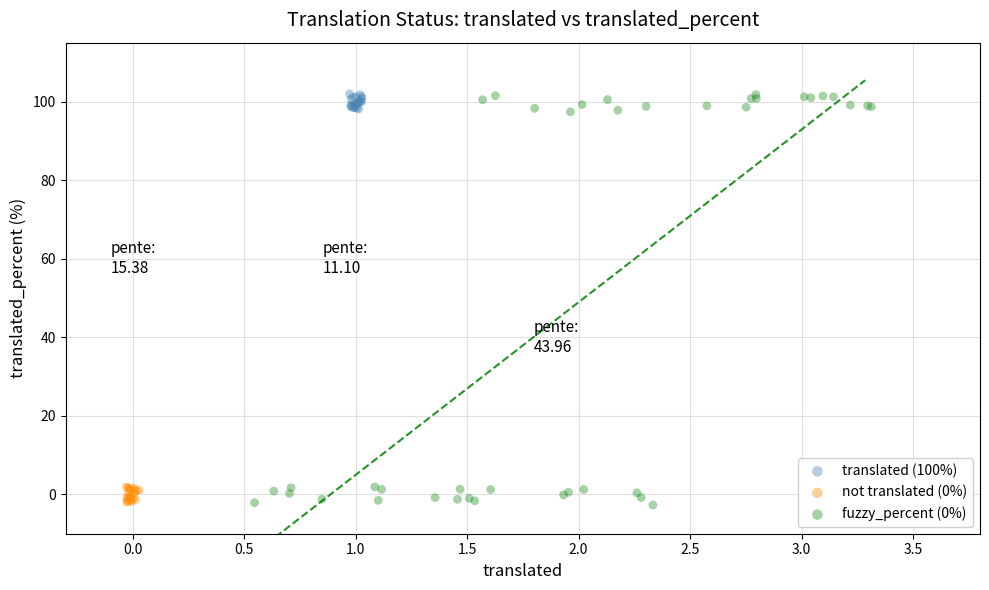

Which series has the largest Y range (max minus min)?

fuzzy_percent (0%)